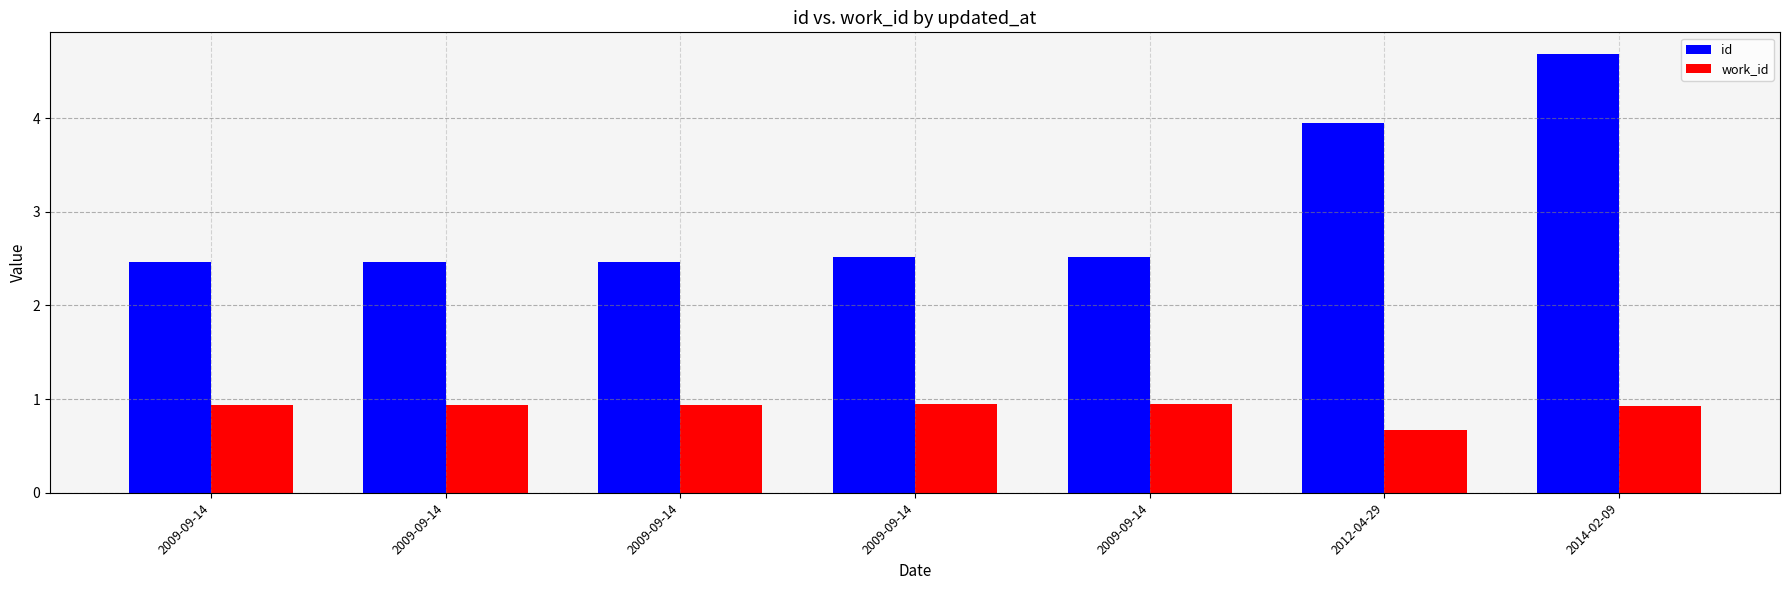

Rank the series at 2009-09-14 from highest to lowest value.

id, work_id